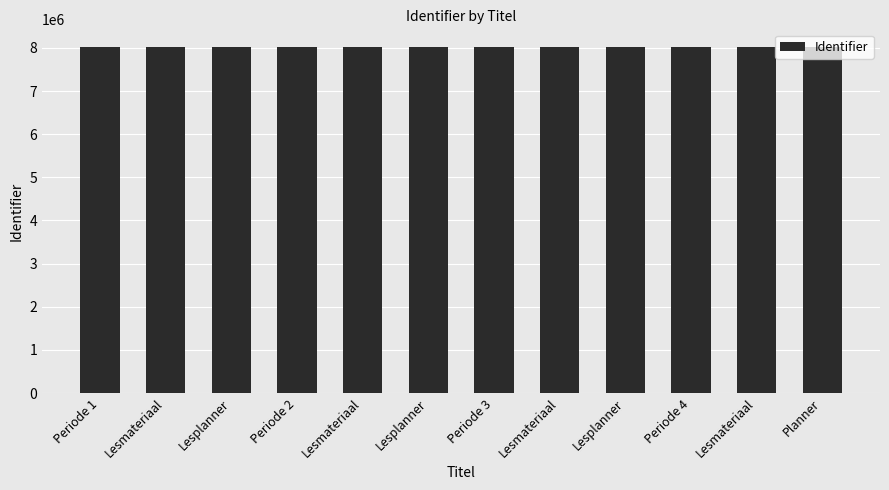

Are the bars horizontal?

No